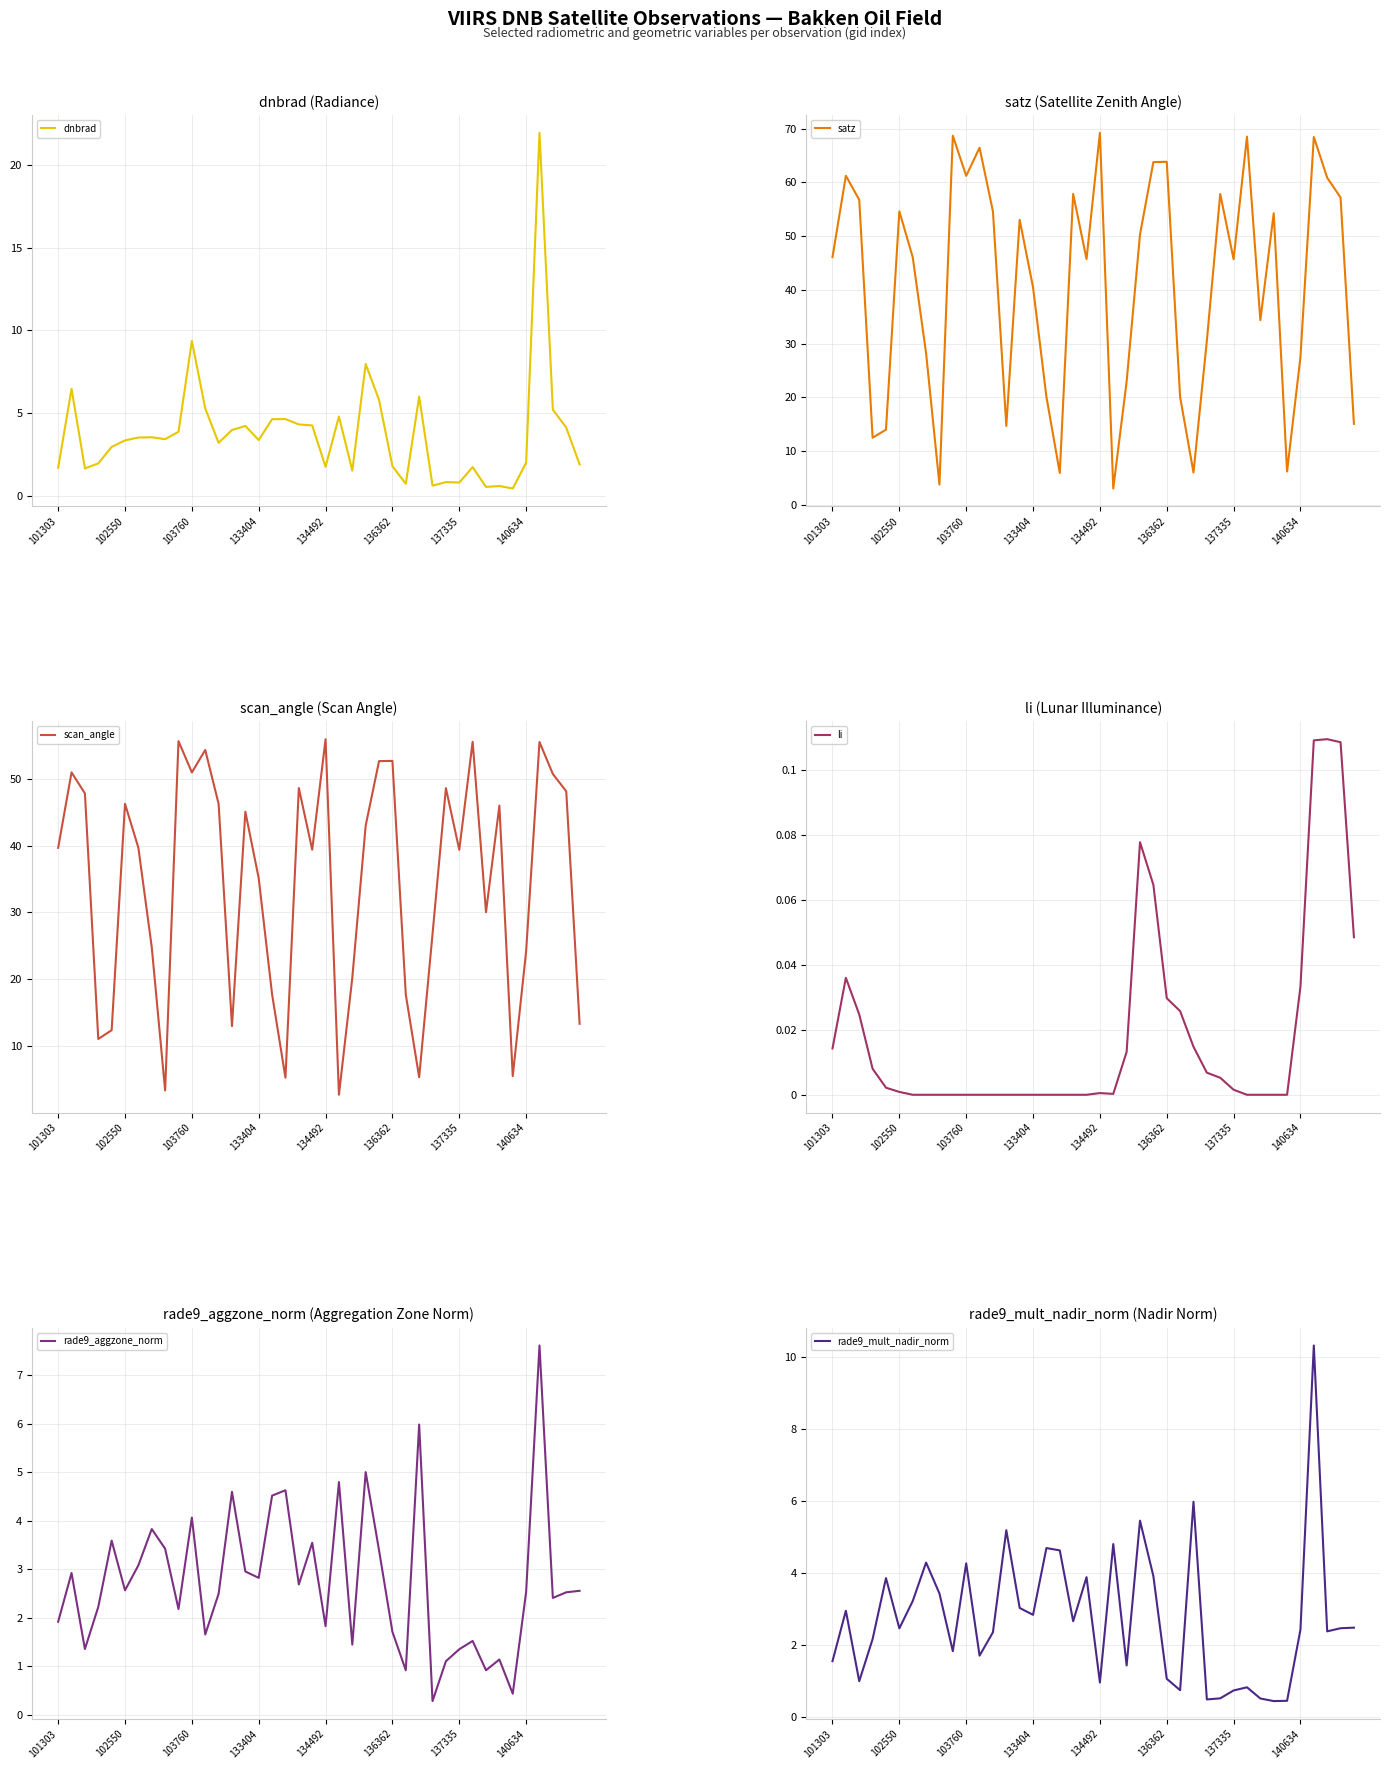

At which category is the sum across all series the highest?

36